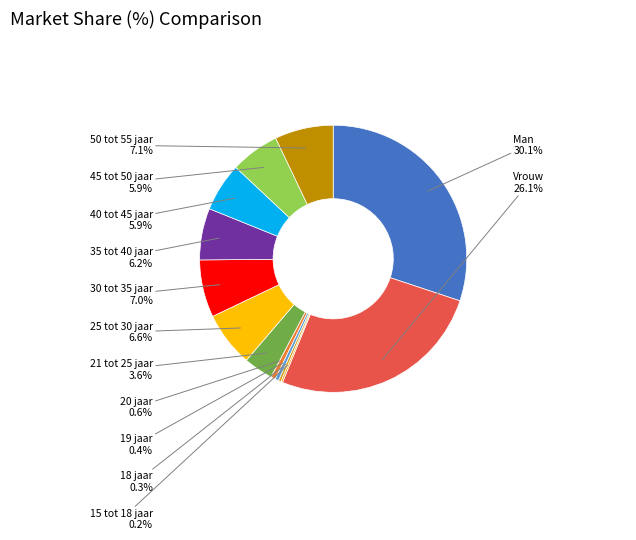

Is the sum of 45 tot 50 jaar and 20 jaar greater than half?

No